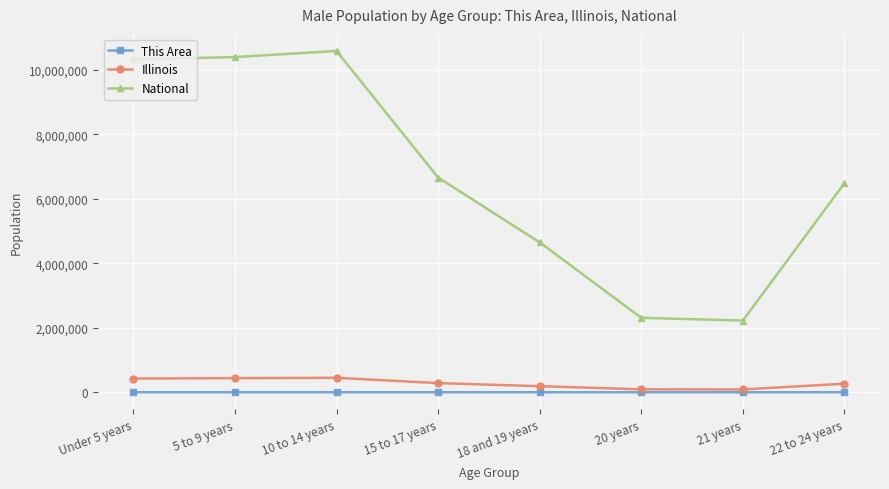

What is the sum of all Illinois values?

2234858